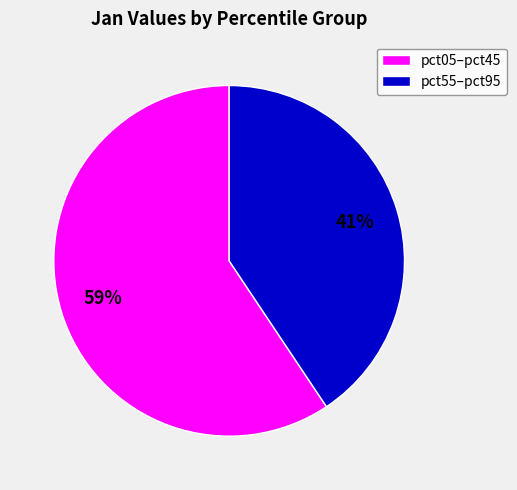

Rank the categories by value from highest to lowest.

pct05–pct45, pct55–pct95